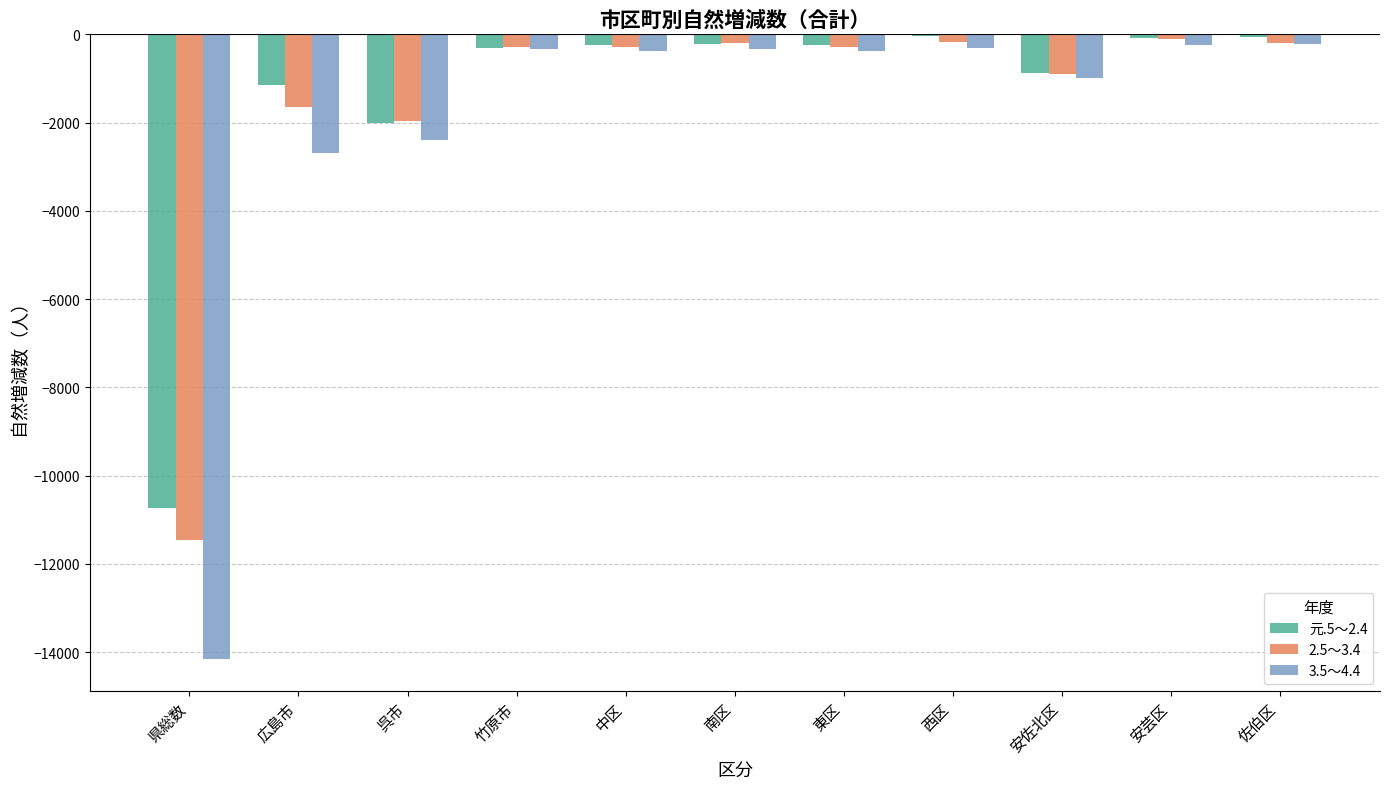

The 3.5～4.4 series shows -990 at 安佐北区. True or false?

True